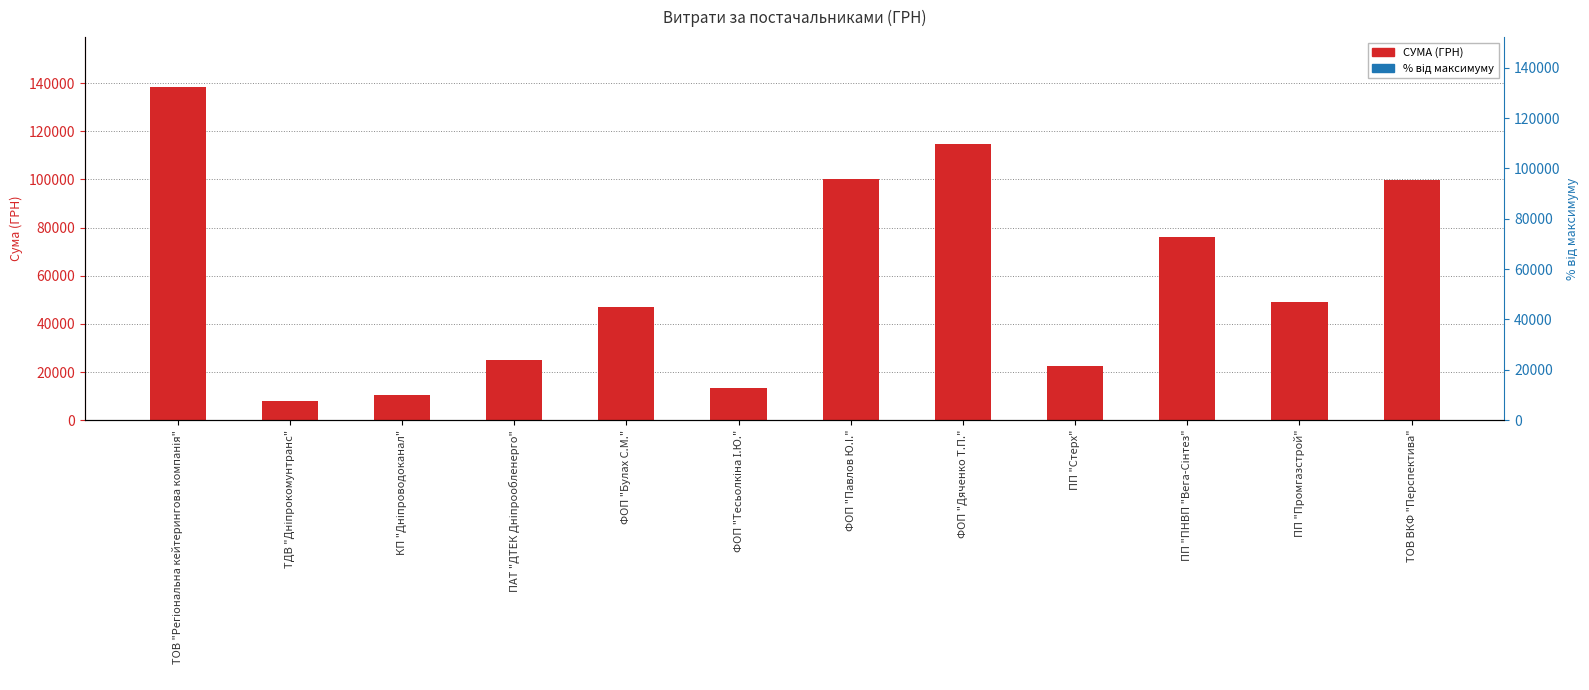

At which category does the chart reach its minimum across all series?

ТДВ "Дніпрокомунтранс"